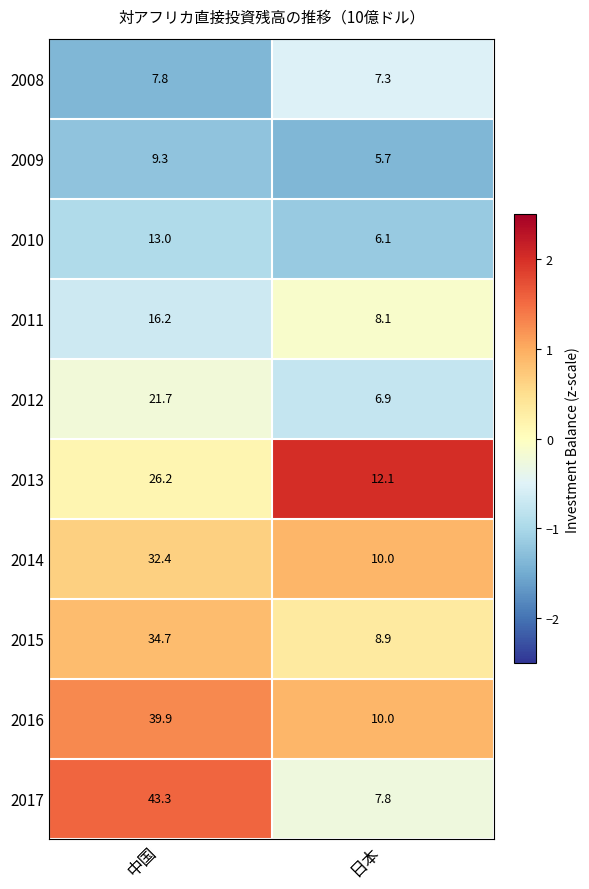

At which category does the chart reach its minimum across all series?

日本